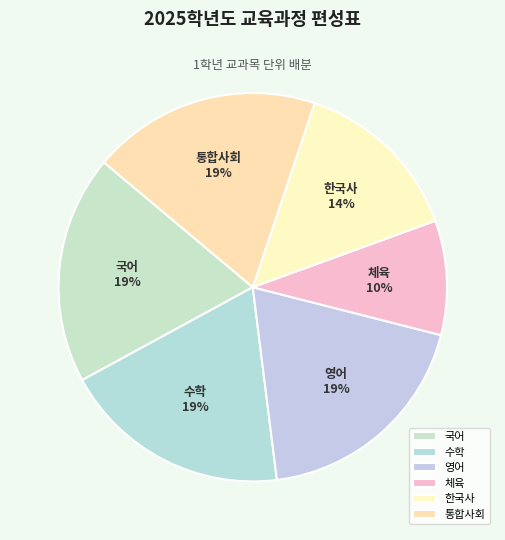

Do 통합사회 and 한국사 together represent more than half of the pie?

No